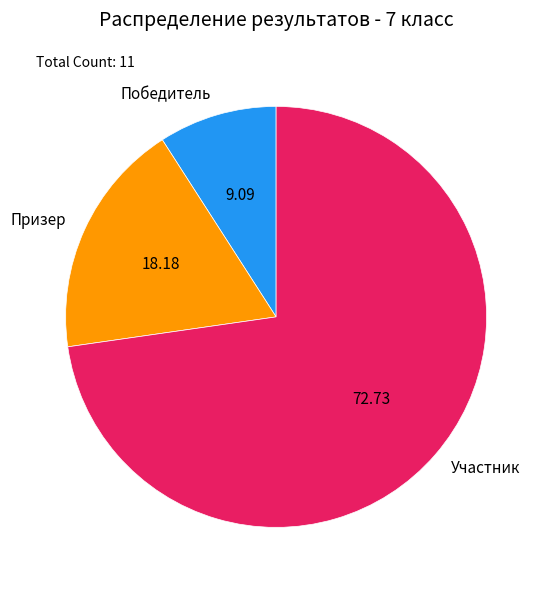

Is the sum of Участник and Призер greater than half?

Yes